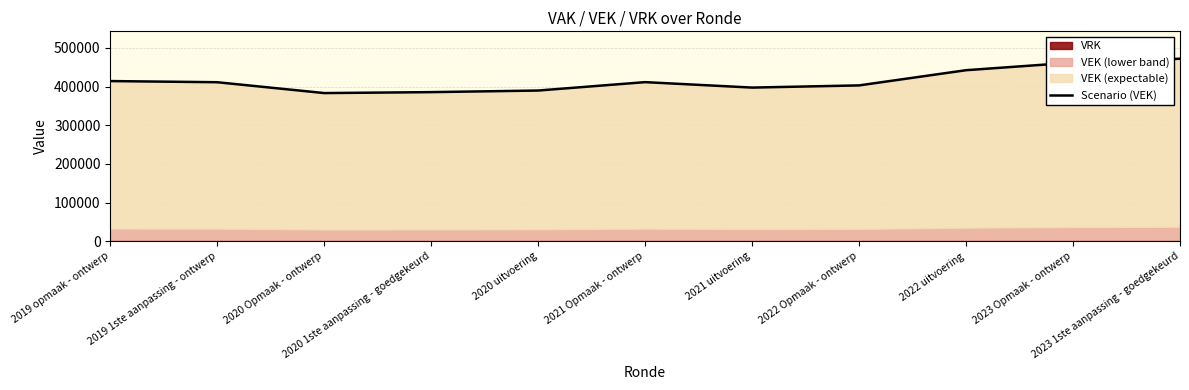

Rank the categories by value from lowest to highest.

2020 Opmaak - ontwerp, 2020 1ste aanpassing - goedgekeurd, 2020 uitvoering, 2021 uitvoering, 2022 Opmaak - ontwerp, 2019 1ste aanpassing - ontwerp, 2021 Opmaak - ontwerp, 2019 opmaak - ontwerp, 2022 uitvoering, 2023 Opmaak - ontwerp, 2023 1ste aanpassing - goedgekeurd